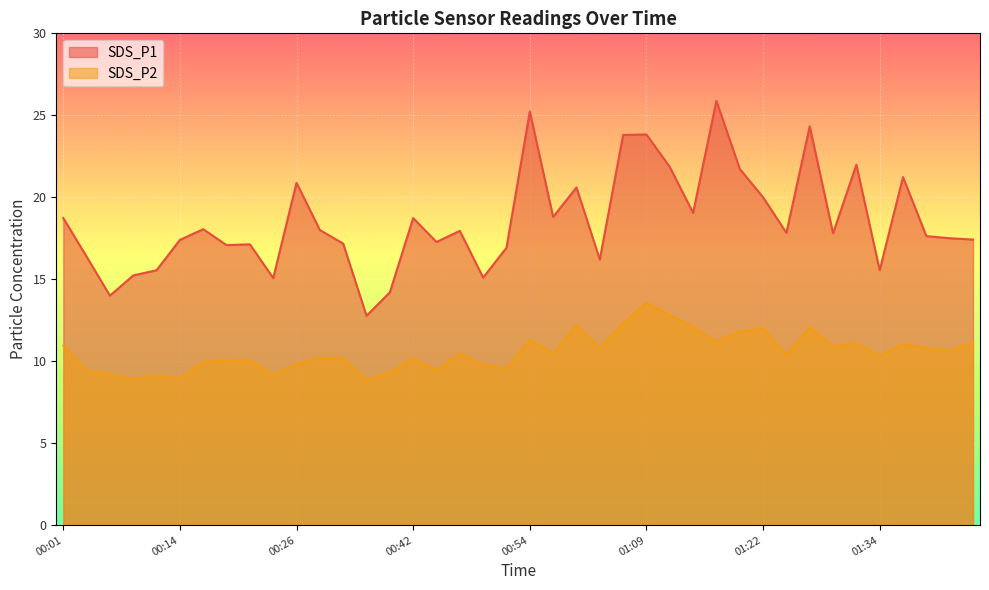

Is the value of SDS_P1 at 00:24 greater than the value of SDS_P2 at 01:14?

Yes